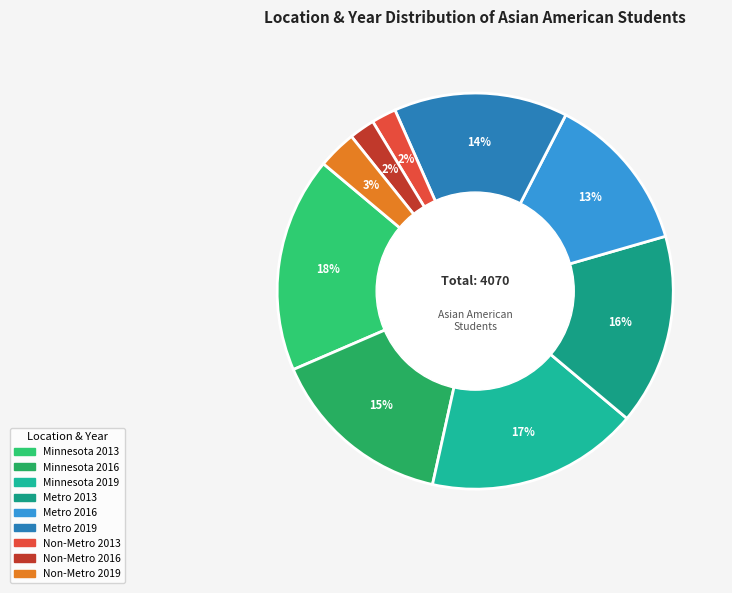

Rank the categories by value from lowest to highest.

Non-Metro 2013, Non-Metro 2016, Non-Metro 2019, Metro 2016, Metro 2019, Minnesota 2016, Metro 2013, Minnesota 2019, Minnesota 2013